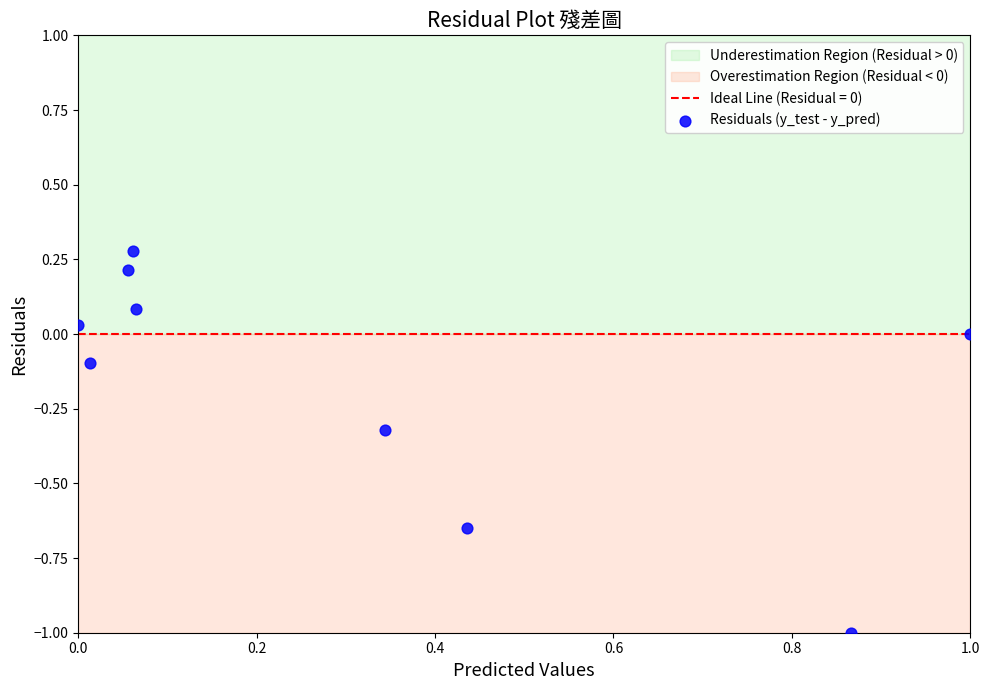

What is the range of X values (max minus min)?

1.0